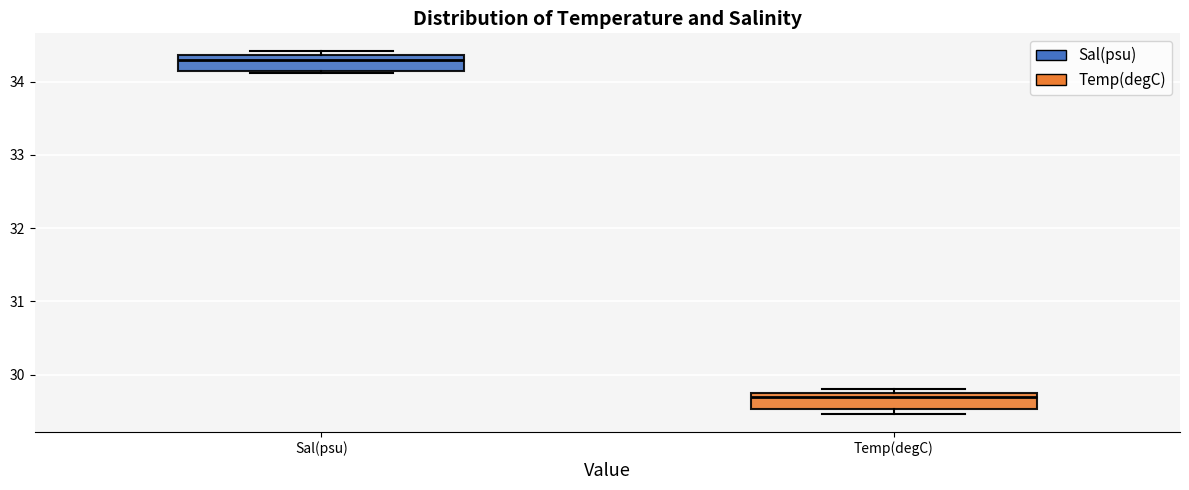

Where does the median line of the box for Sal(psu) sit on the y-axis? The values are not printed on the chart, so give them approximately, as read against the axis.

34.3